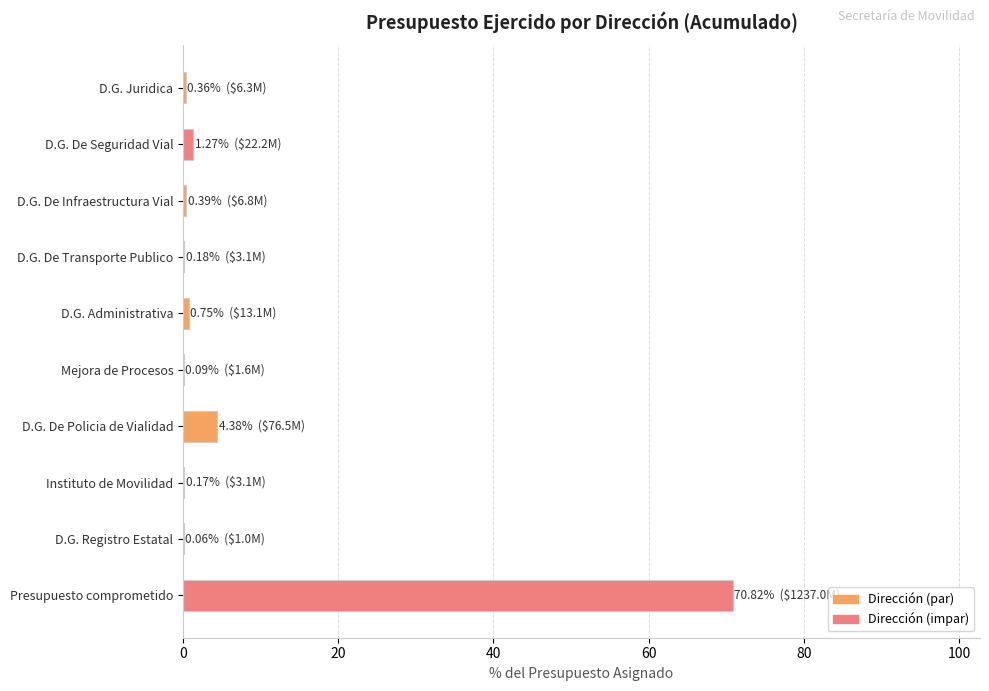

What is the sum of all values?

78.5